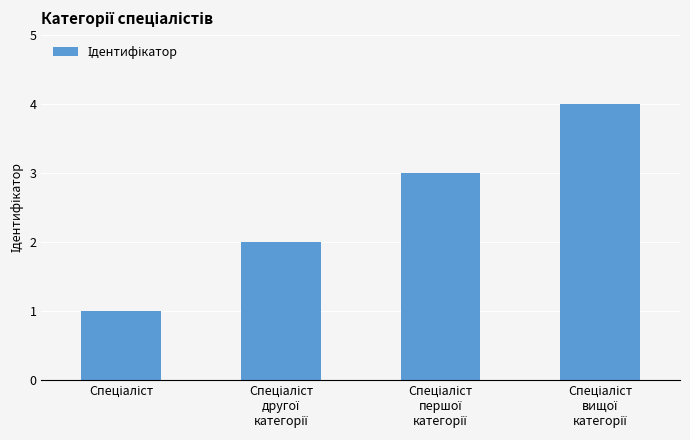

What is the greatest value displayed?

4